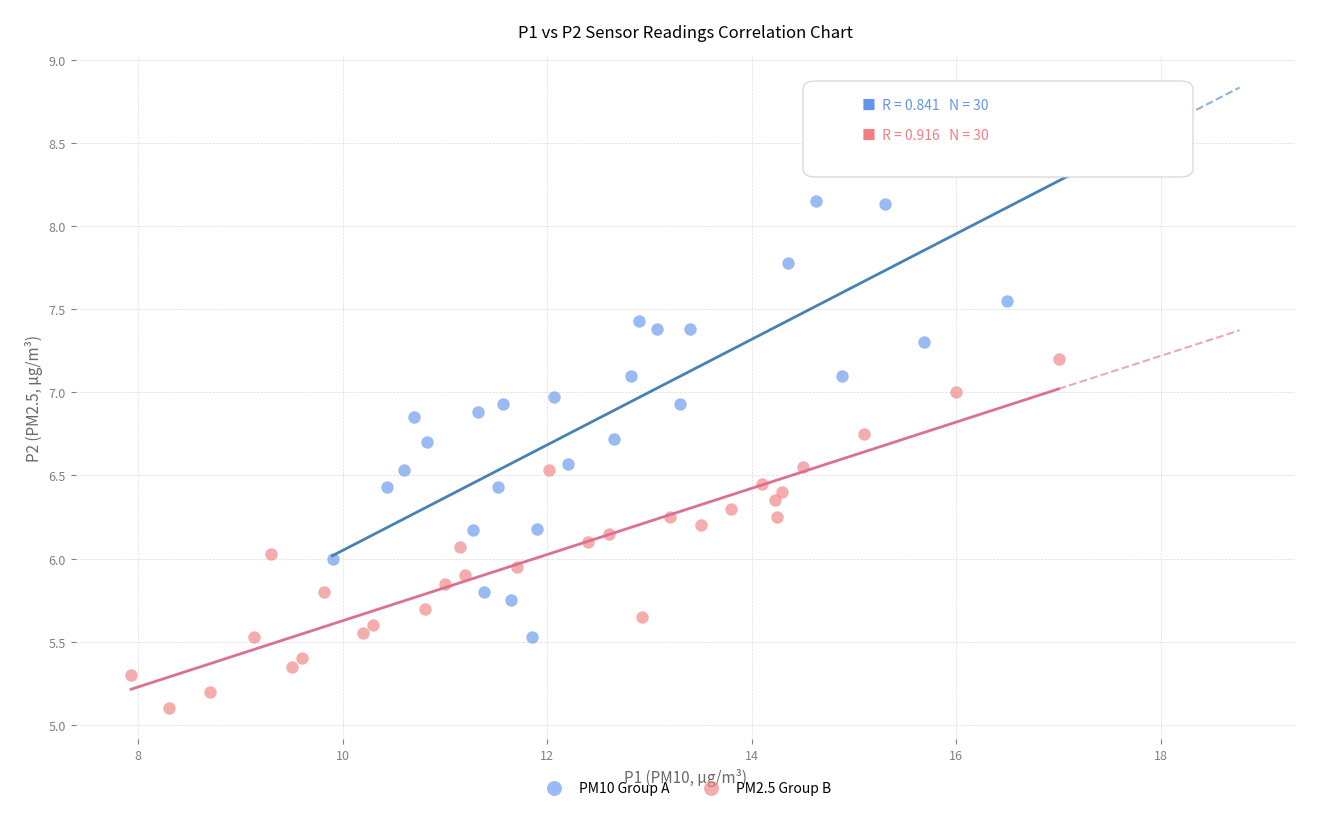

Which series has the widest spread of Y values?

PM10 Group A